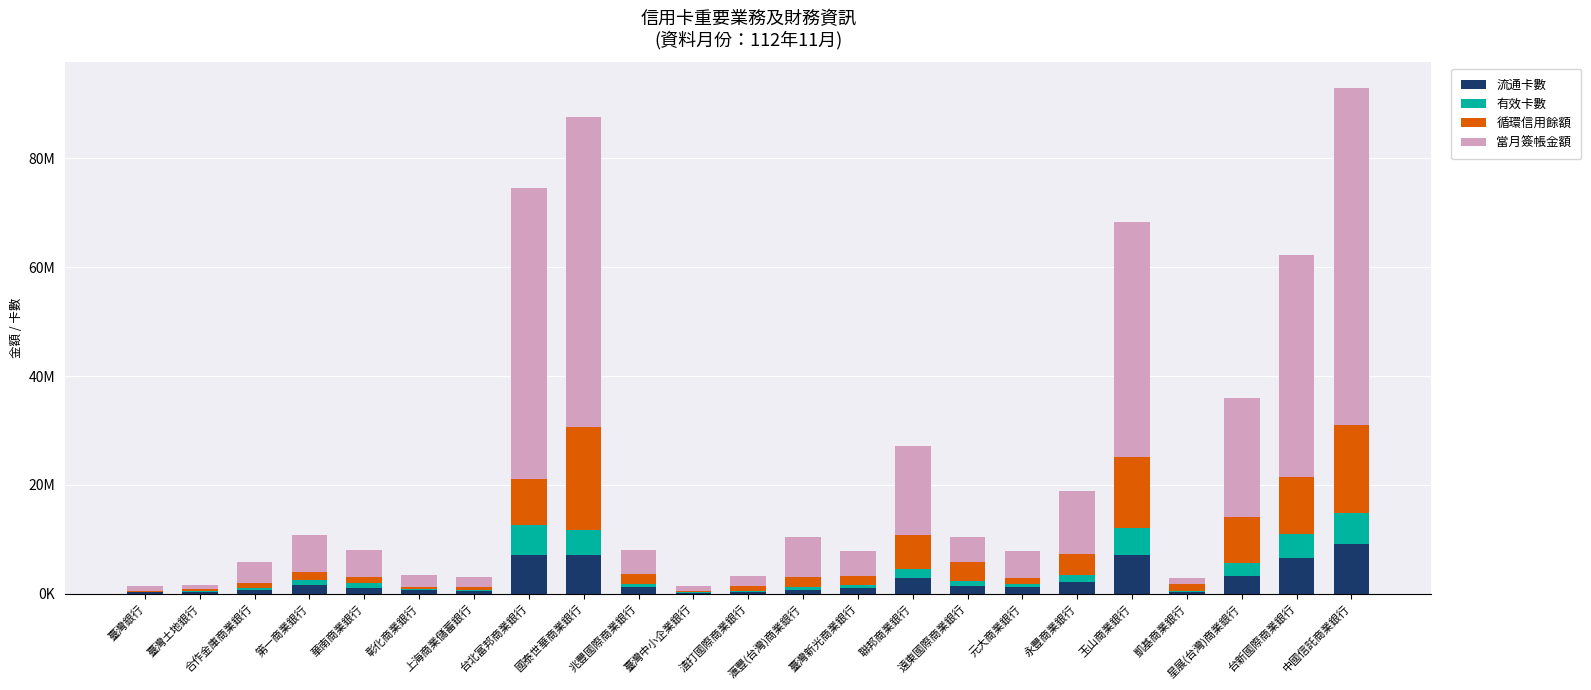

What are all the series names shown in the legend?

流通卡數, 有效卡數, 循環信用餘額, 當月簽帳金額